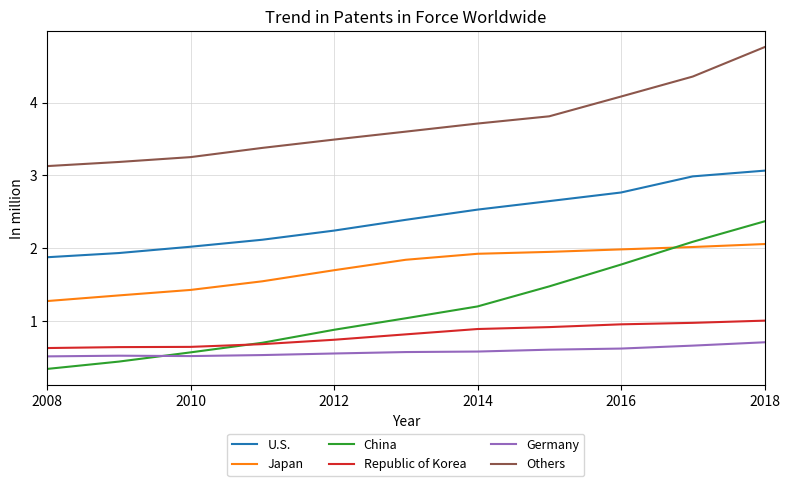

Which series has the largest total across all categories?

Others